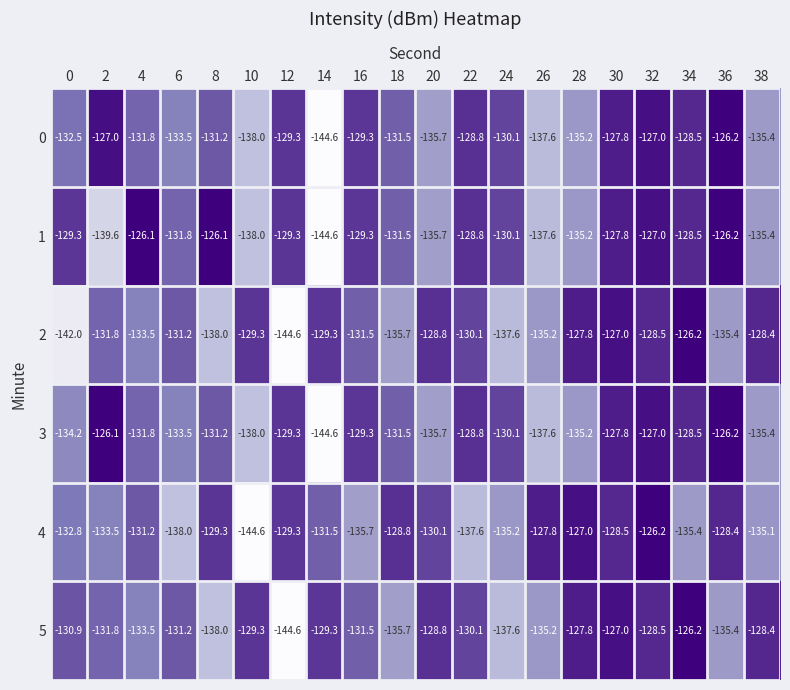

True or false: 4 has a value of -126.2 at 32.

True